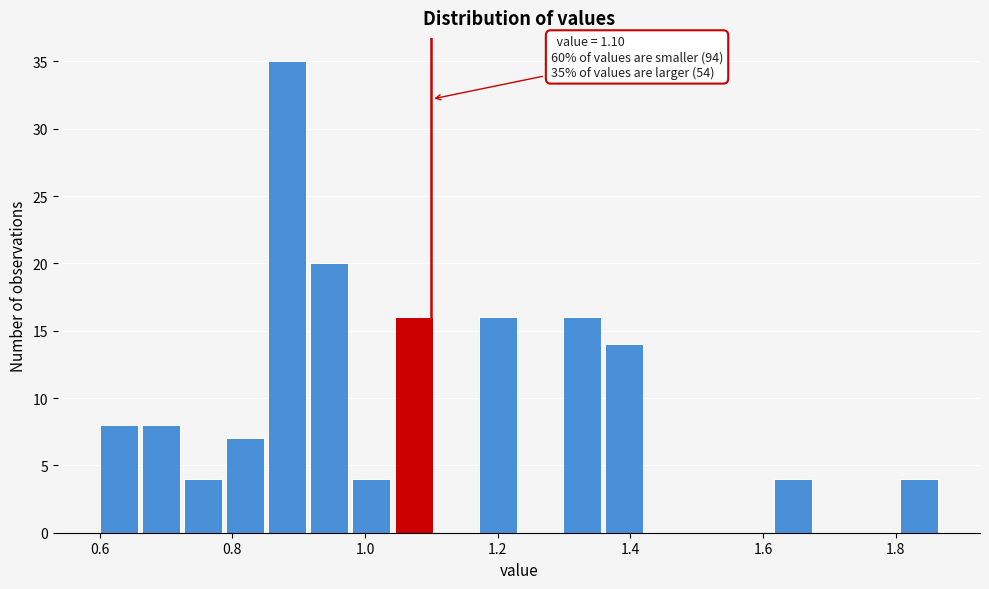

Around what value on the x-axis is the tallest bar? Give the approximate position of its centre, as read against the axis.

0.88